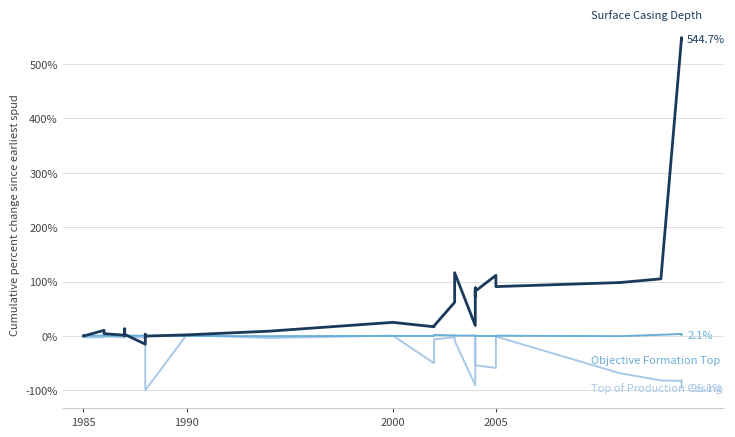

What is the difference between the second highest and minimum values in the Objective Formation Top series?

2.6